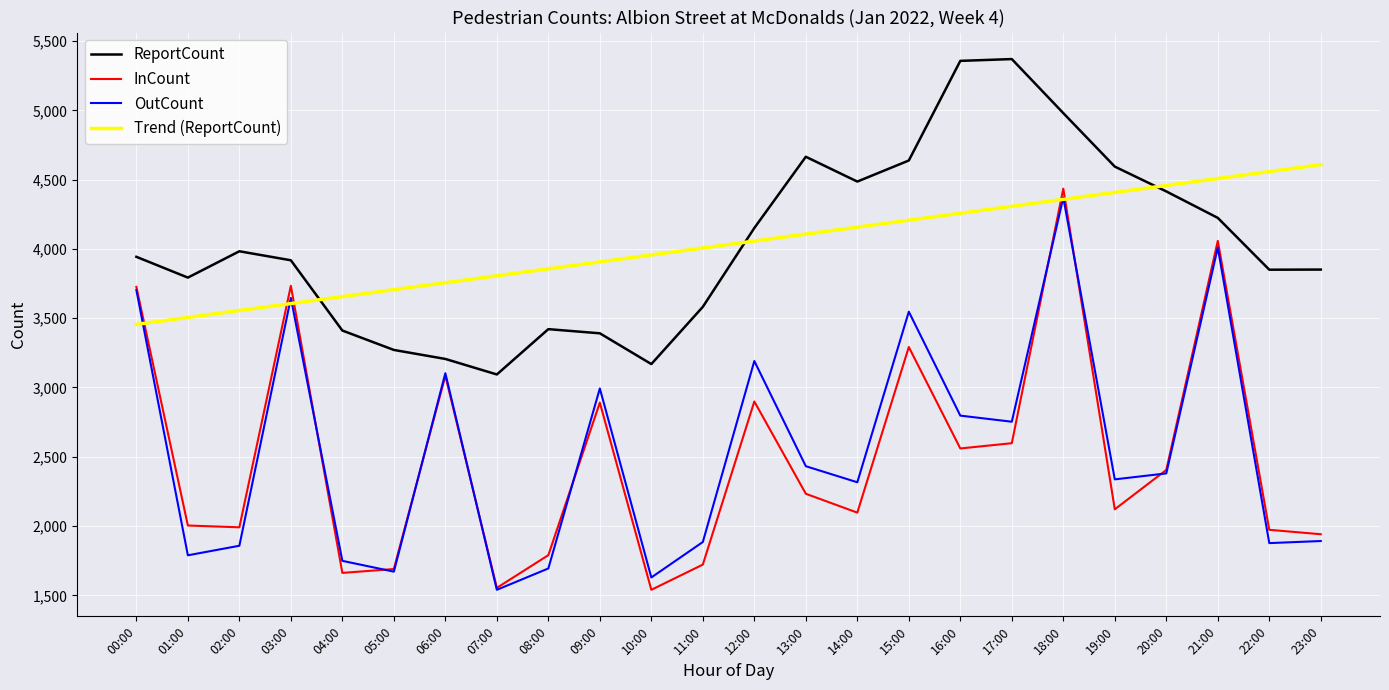

At 21:00, list the series in order from smallest to largest.

OutCount, InCount, ReportCount, Trend (ReportCount)